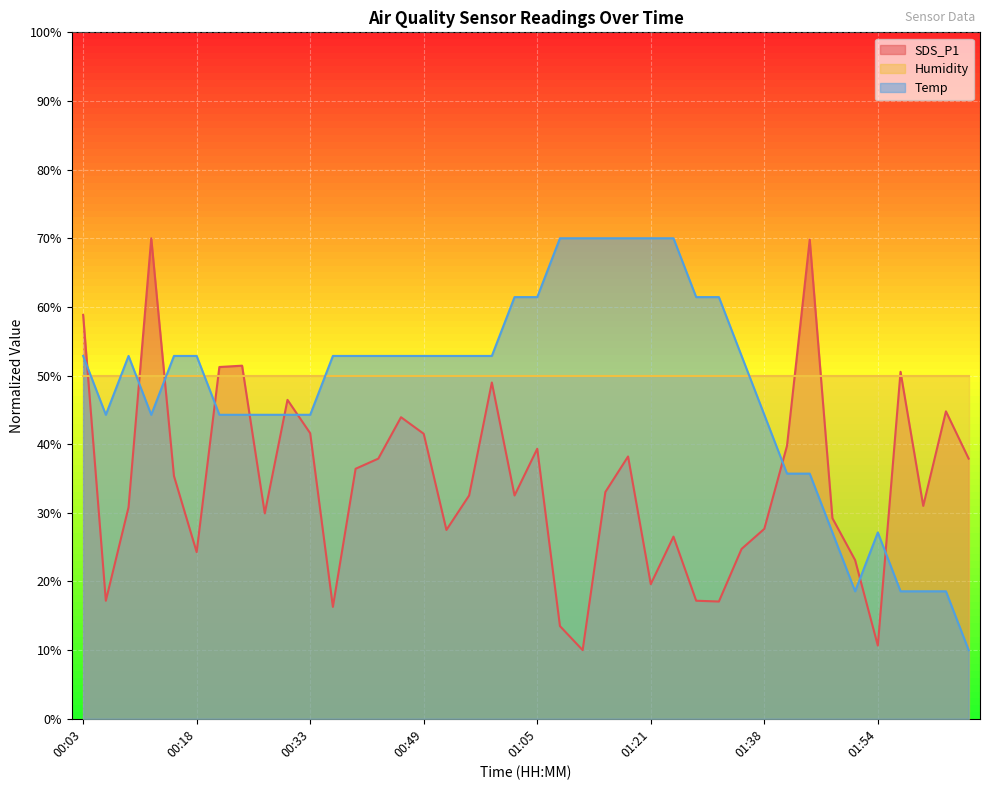

The value of SDS_P1 at 01:54 is 10.7. True or false?

True